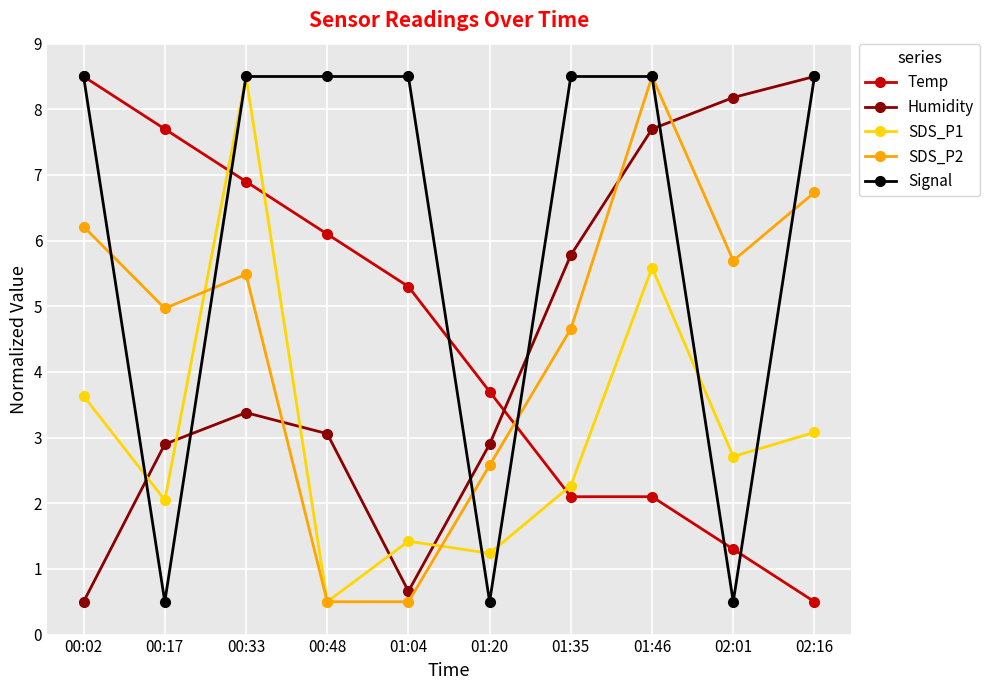

Read the SDS_P2 value at 01:20.

2.6